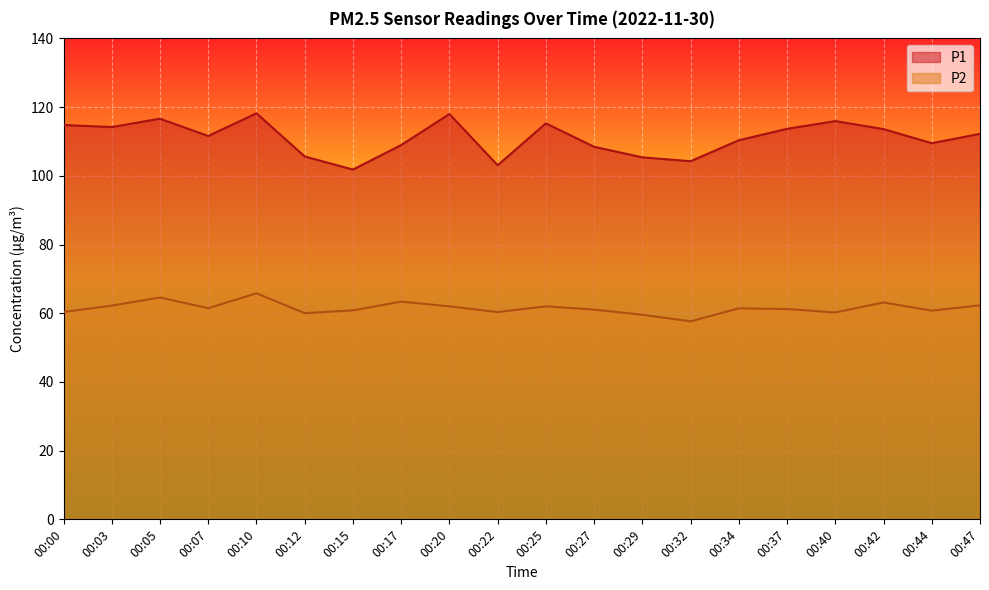

What is the value of the P1 point at the 18th from the left?

113.6